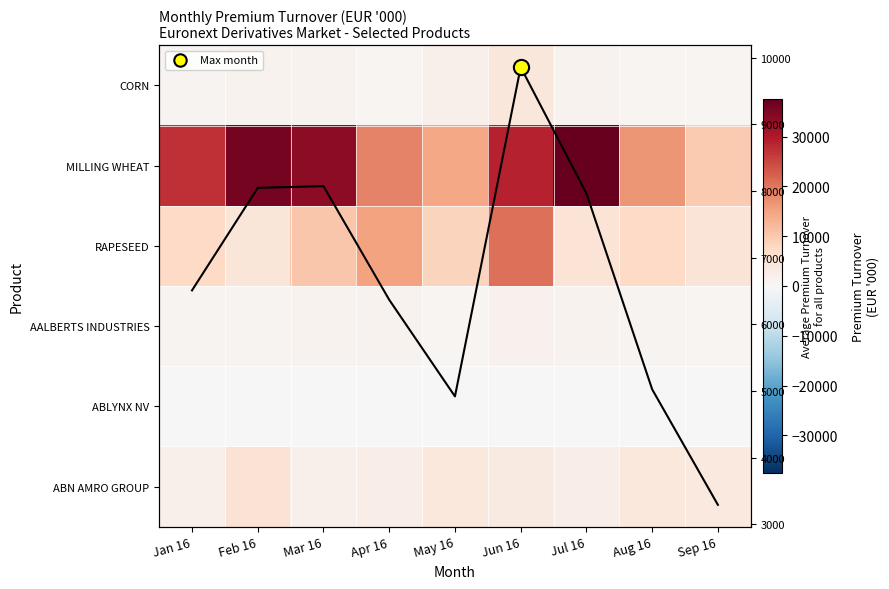

What is the difference between the CORN values at Jan 16 and May 16?

669.1